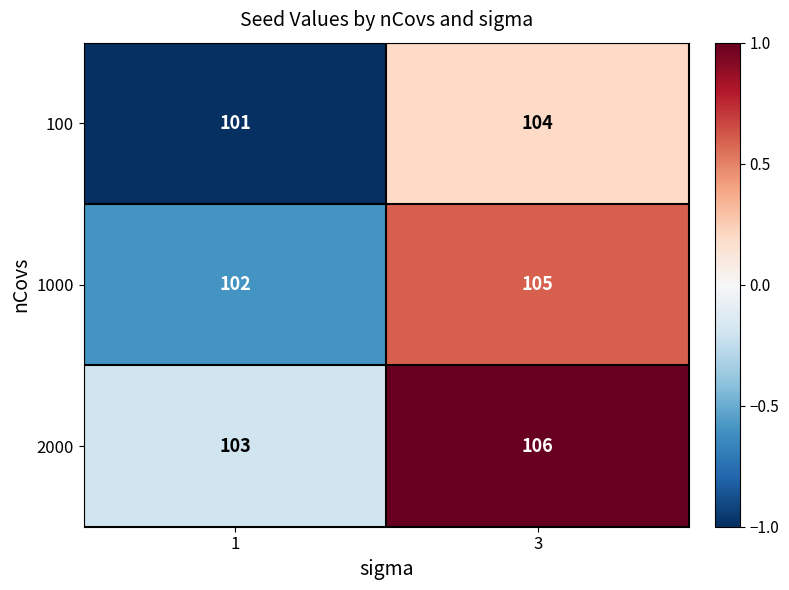

Reading left to right, list all the values displayed in this chart.

100: 1=101	3=104
1000: 1=102	3=105
2000: 1=103	3=106